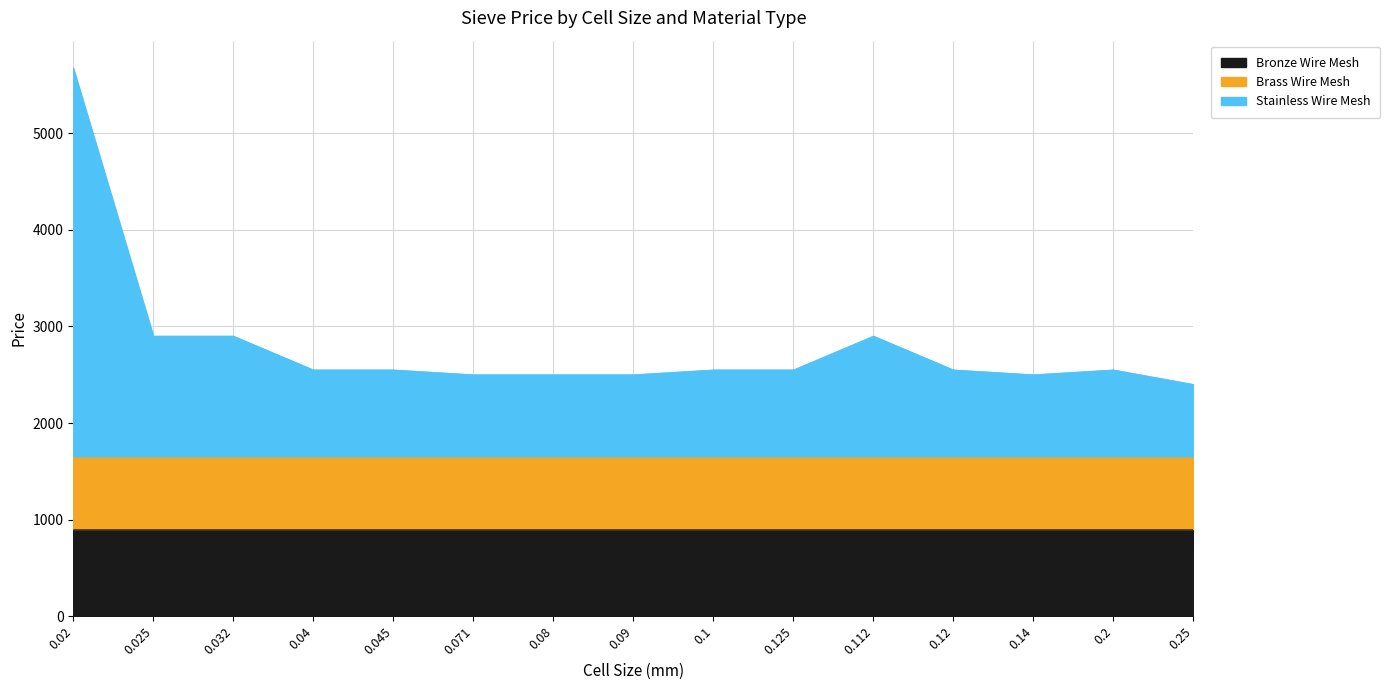

At which label is Stainless Wire Mesh closest to 2386?

0.025